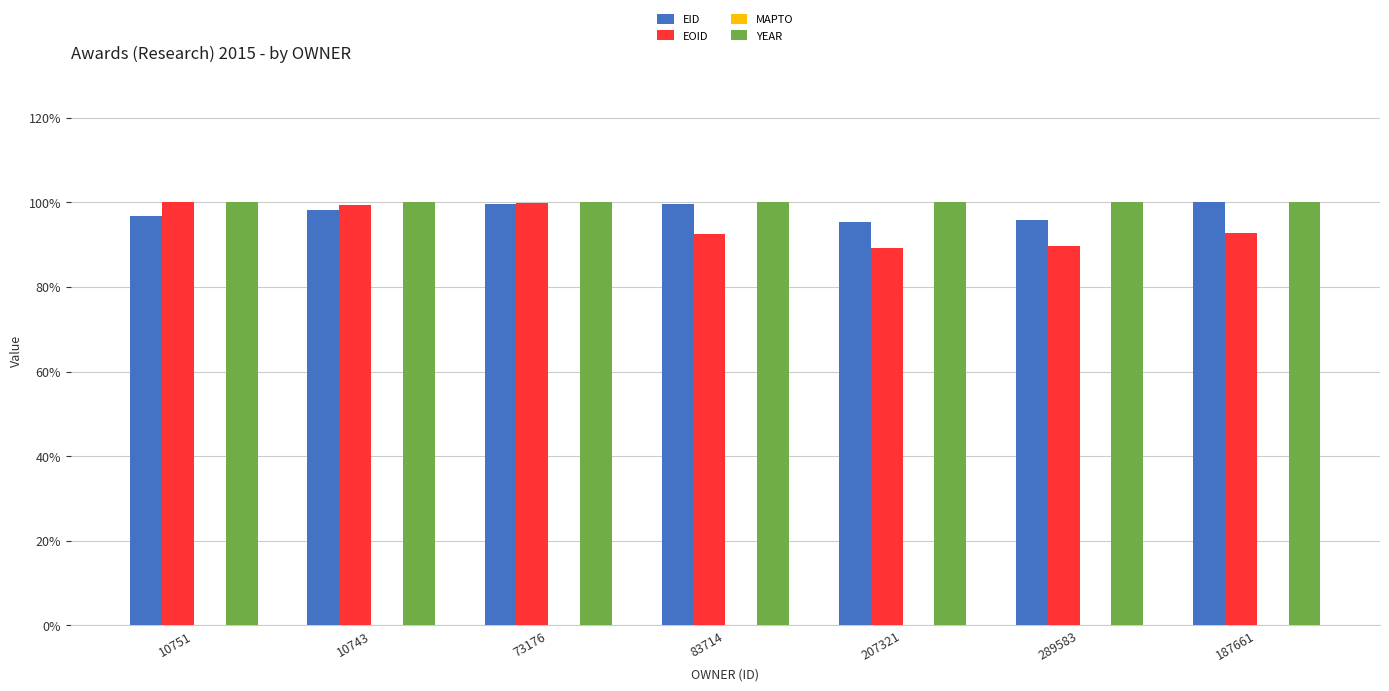

Is the value of YEAR at 73176 greater than the value of EOID at 207321?

Yes